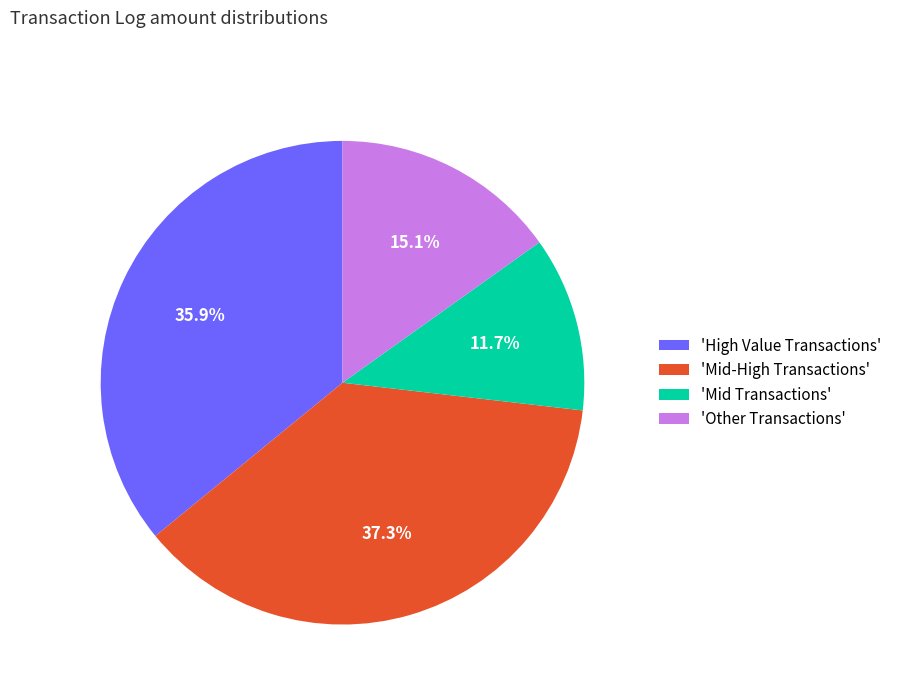

Is there any slice that represents more than half of the pie?

No